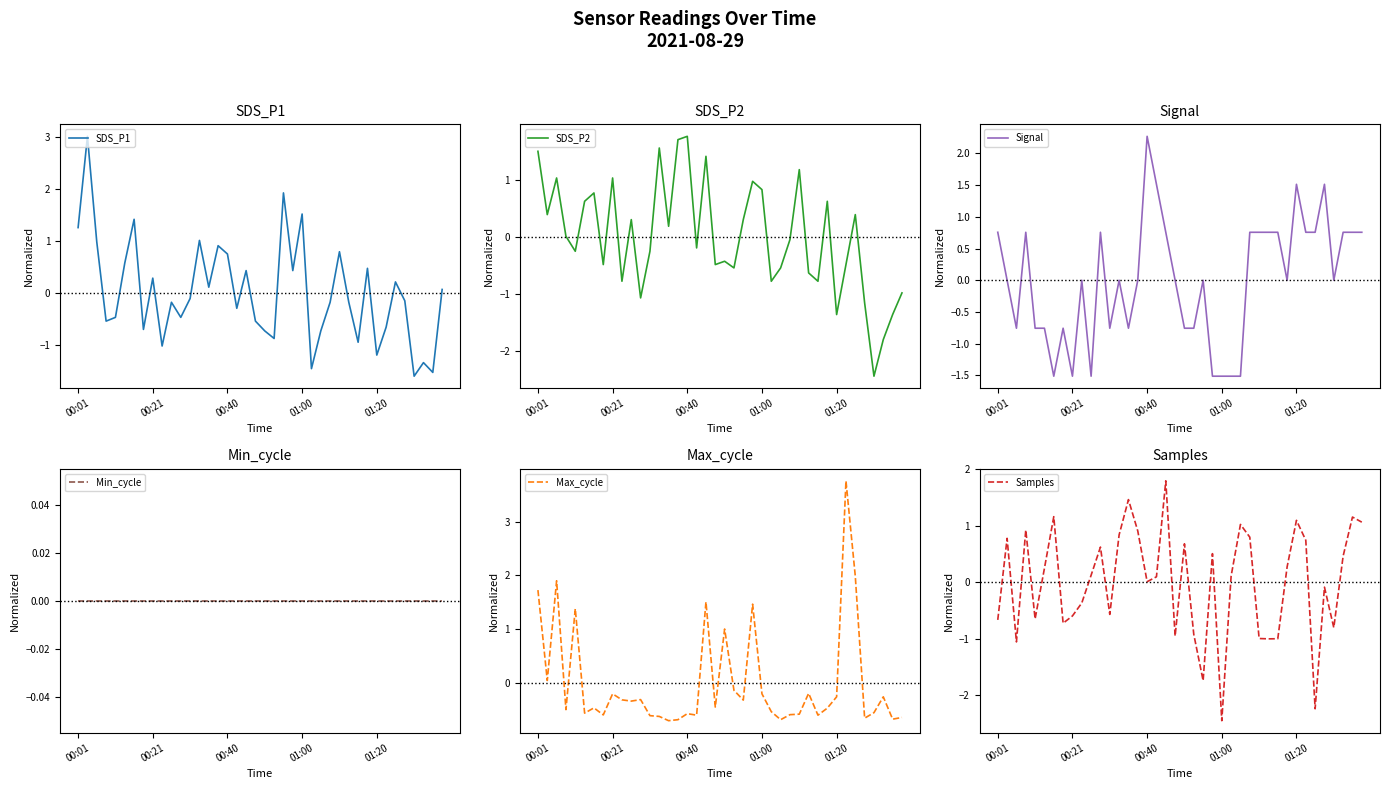

Which series has the largest total across all categories?

Samples